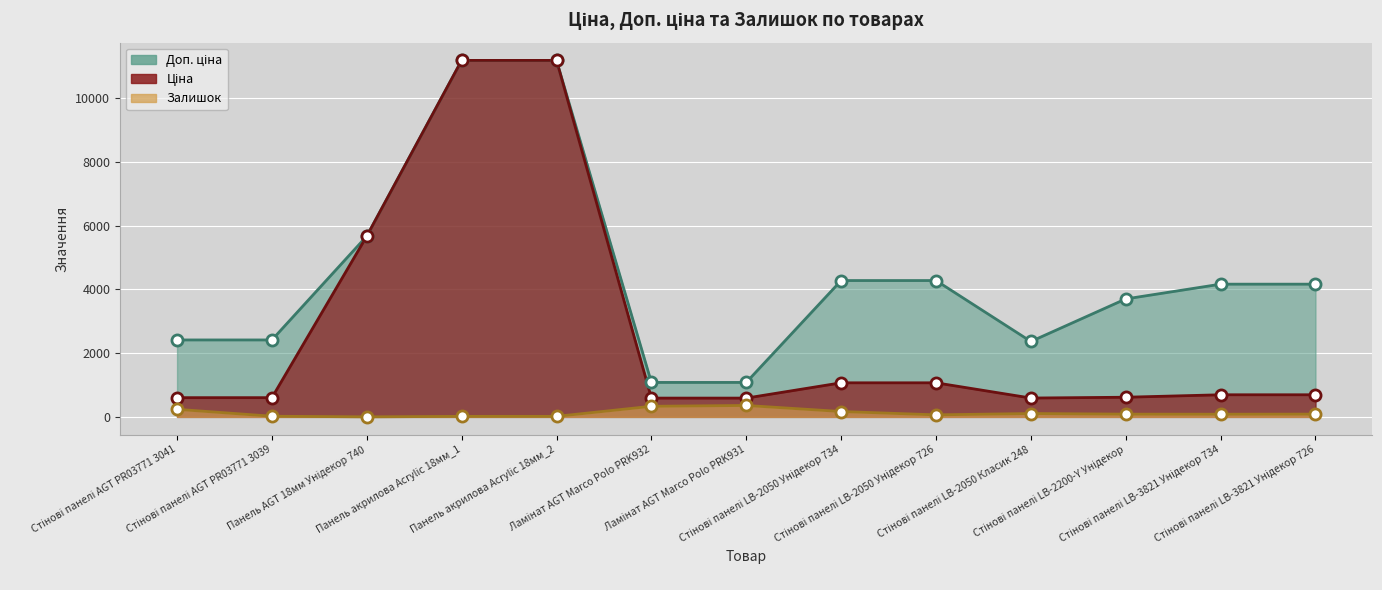

True or false: Ціна has a value of 145.7 at Стінові панелі LB-2200-Y Унідекор.

False